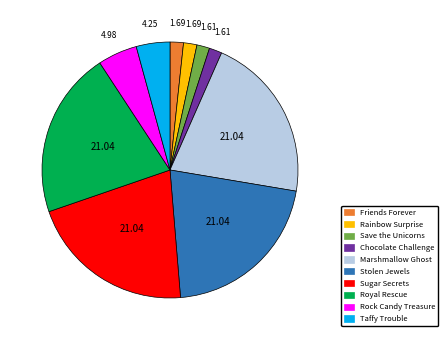

True or false: Sugar Secrets accounts for 32% of the total.

False